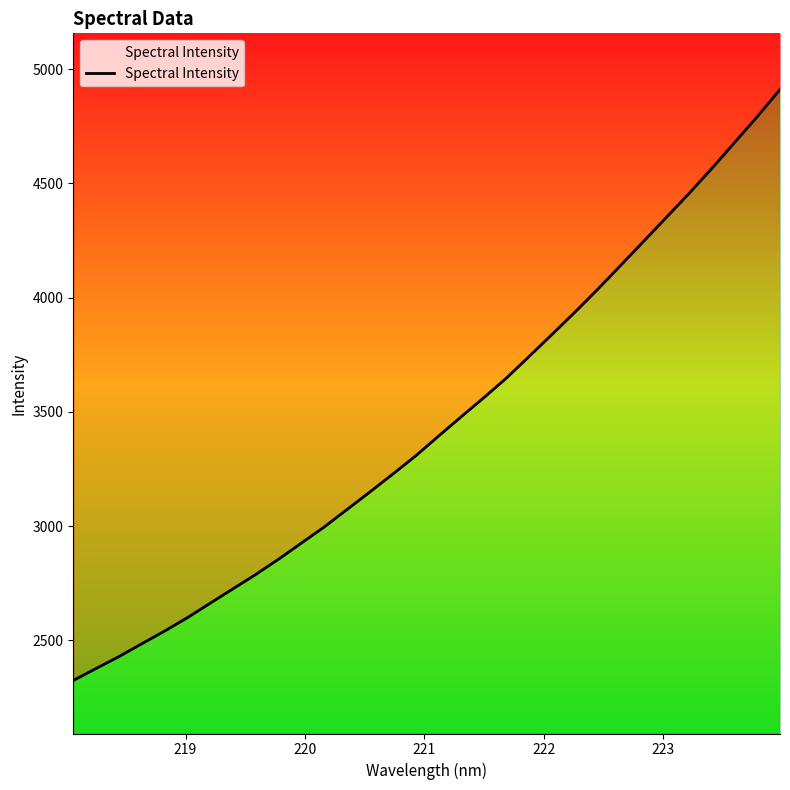

What is the greatest value displayed?

4911.3